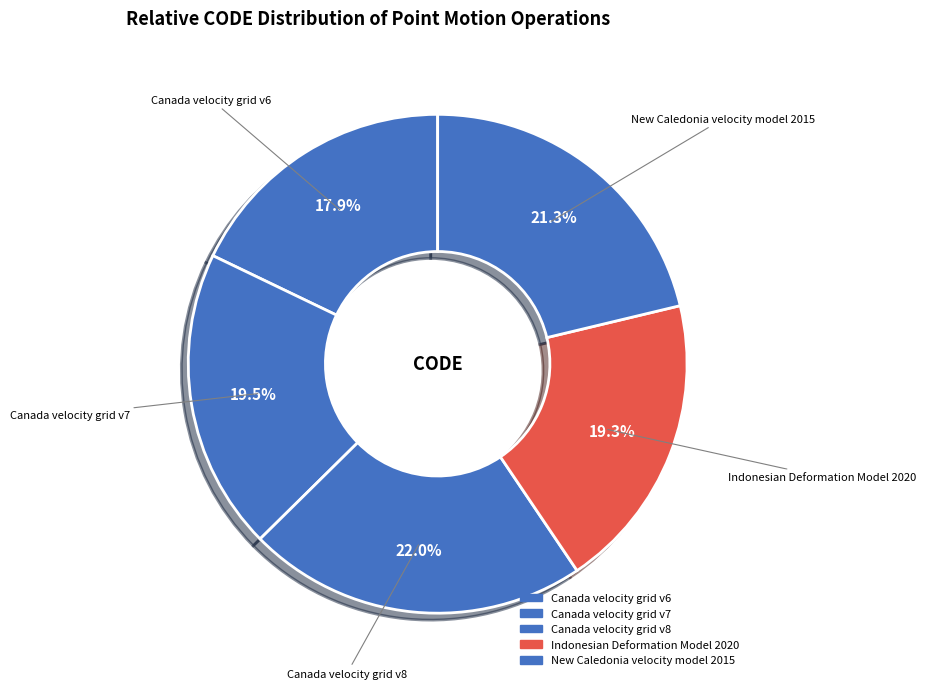

Is there a majority slice in this chart?

No